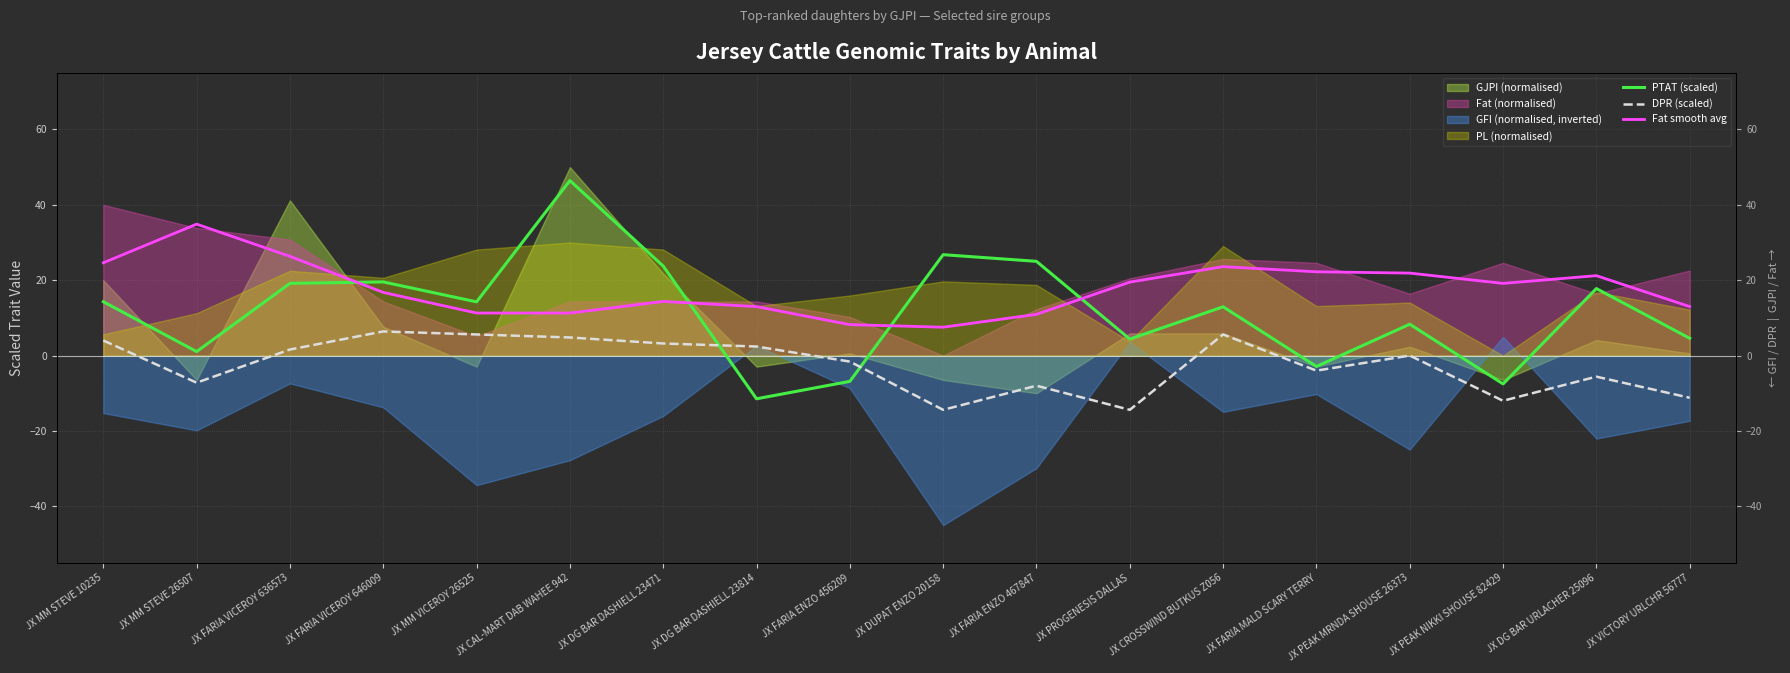

What is the highest value of the Fat smooth avg series?

34.9